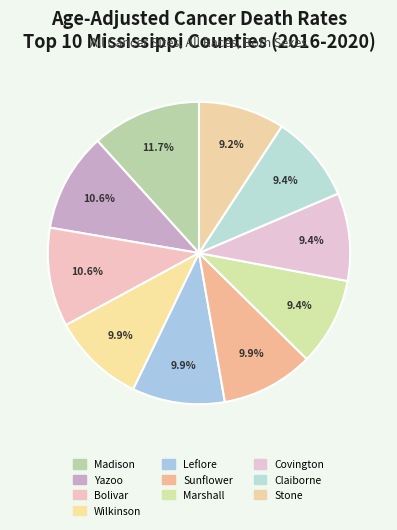

How many slices are in this pie chart?

10